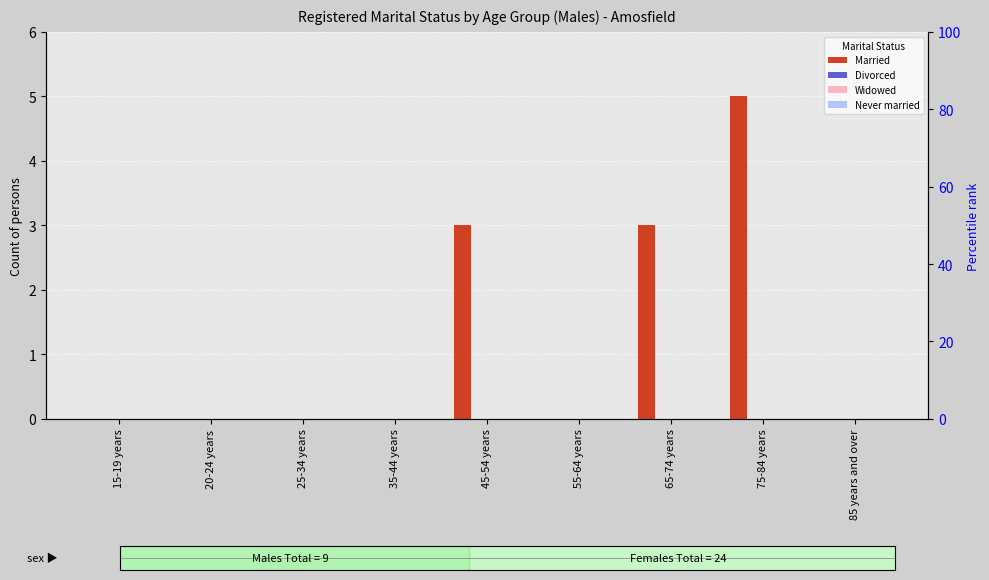

How many groups of bars are there?

9